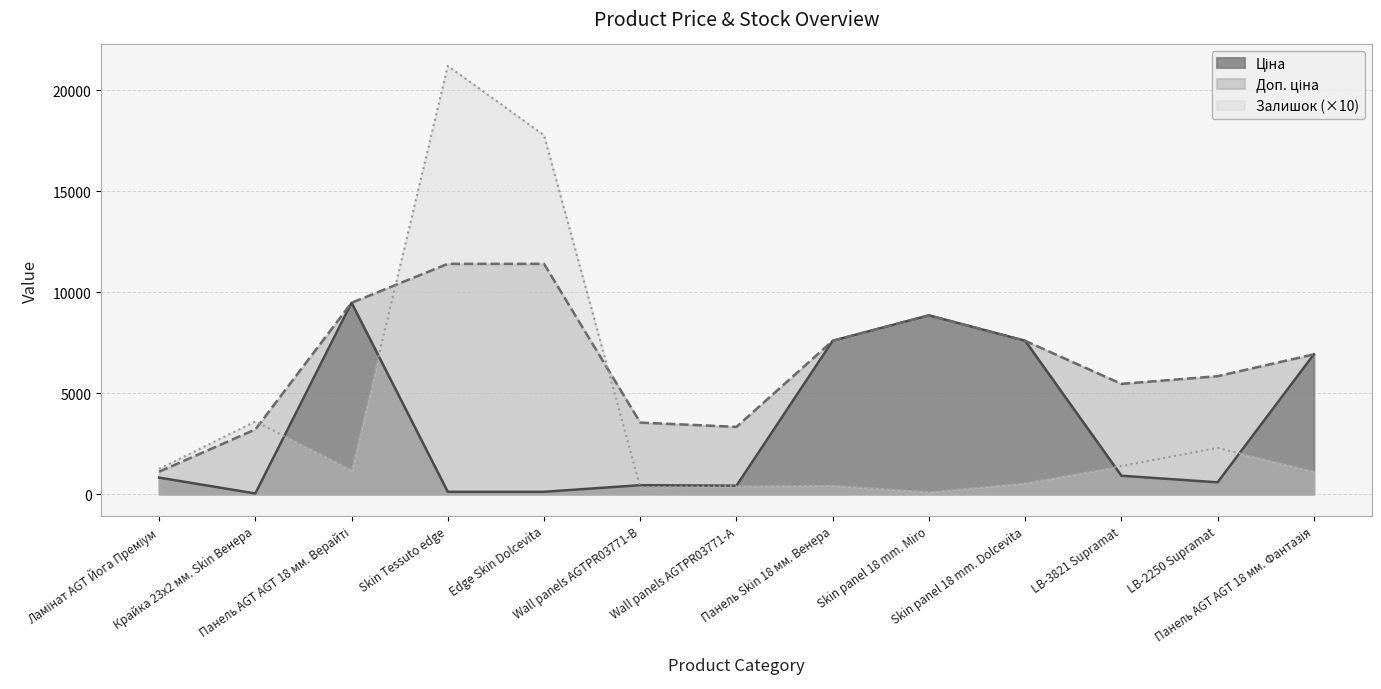

What is the minimum value for Ціна?

32.0